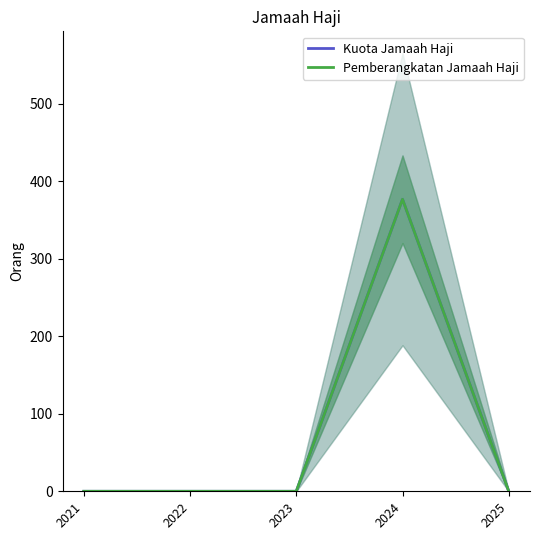

Is it true that Pemberangkatan Jamaah Haji equals 0 at 2021?

True